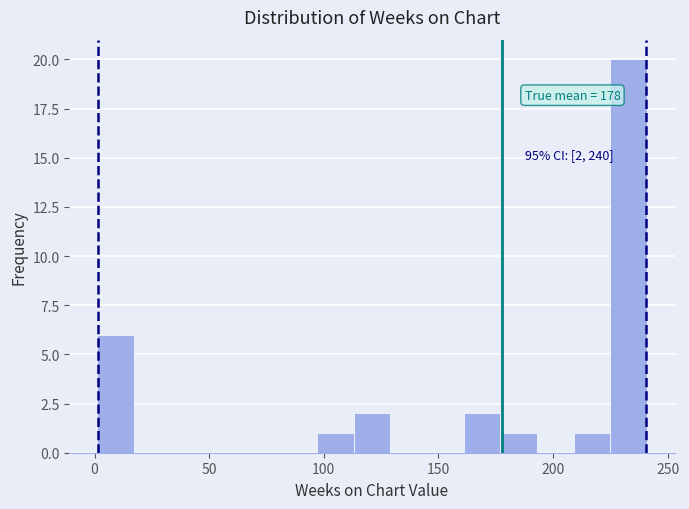

Read against the x-axis, roughly where is the centre of the tallest bar?

235